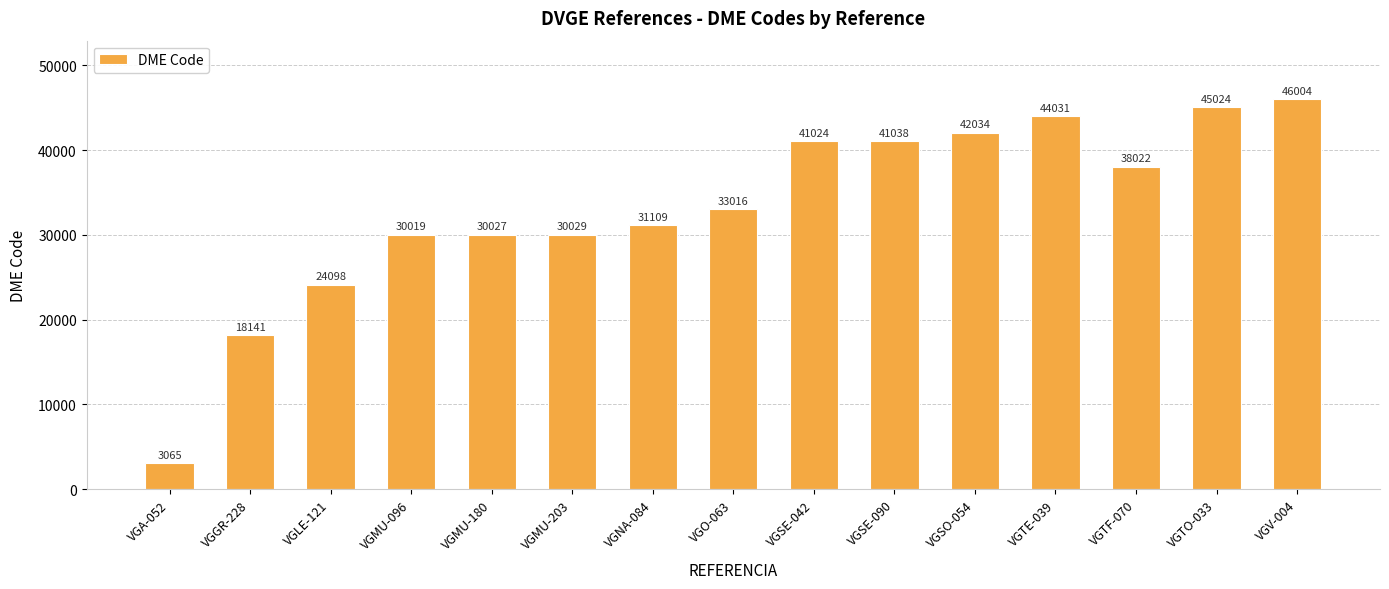

What is the greatest value displayed?

46004